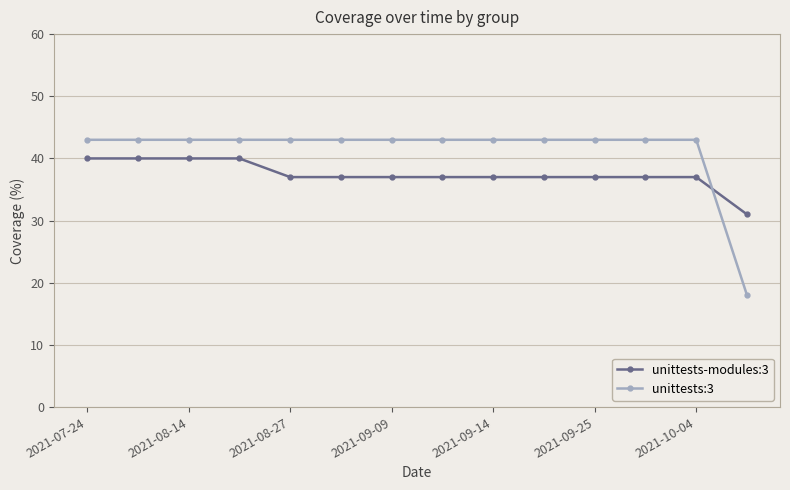

Reading left to right, what are all the values shown in this chart?

unittests-modules:3: 40	40	40	40	37	37	37	37	37	37	37	37	37	31
unittests:3: 43	43	43	43	43	43	43	43	43	43	43	43	43	18